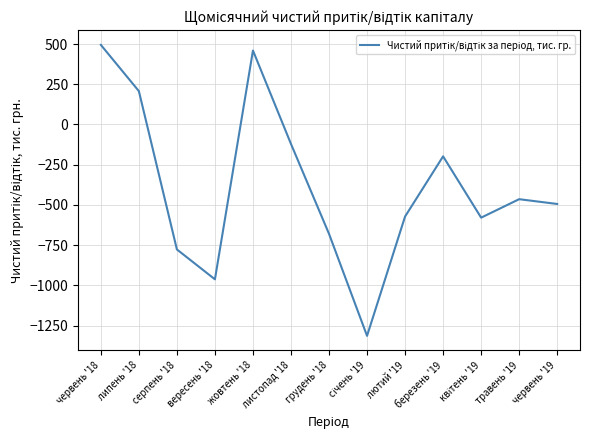

Where is the data nearest to the value -409?

травень '19